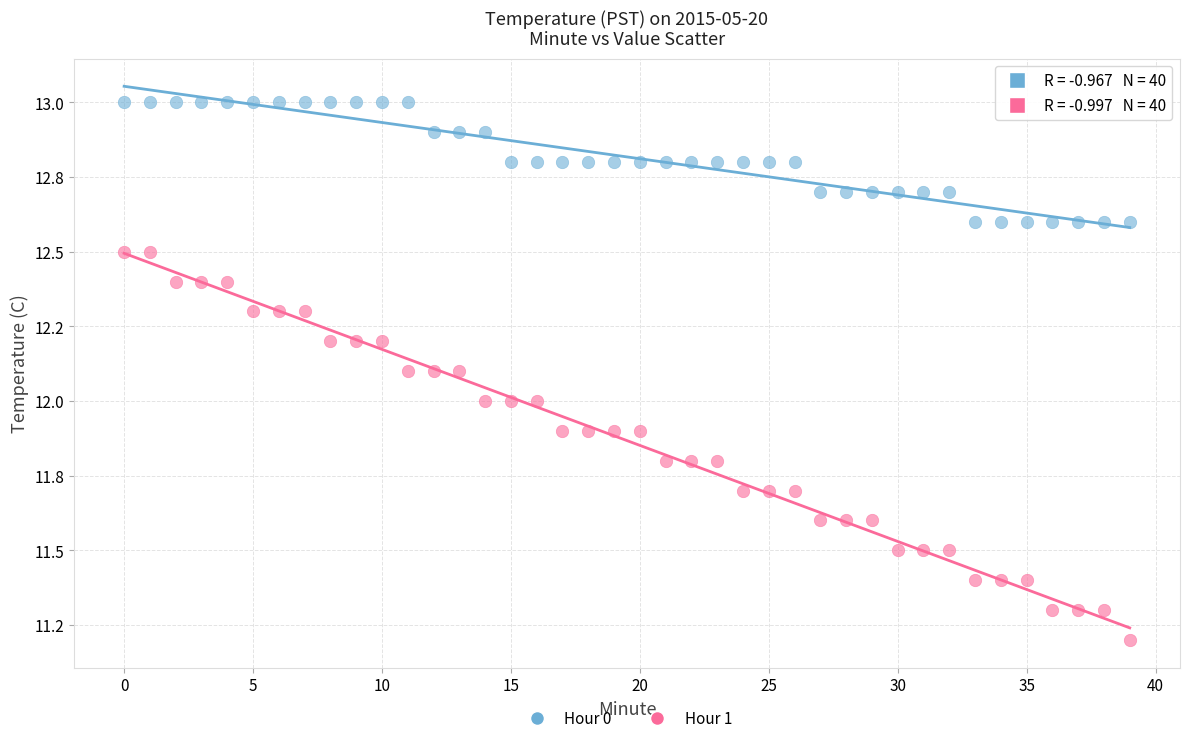

Which series reaches the minimum Y coordinate?

Hour 1